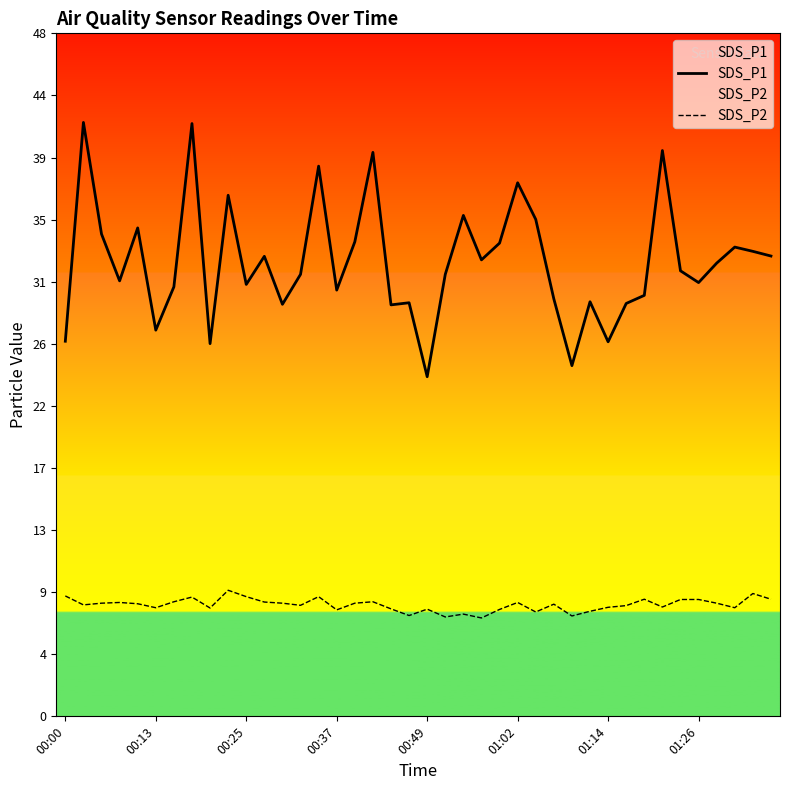

Between 39 and 30, which is larger?

39